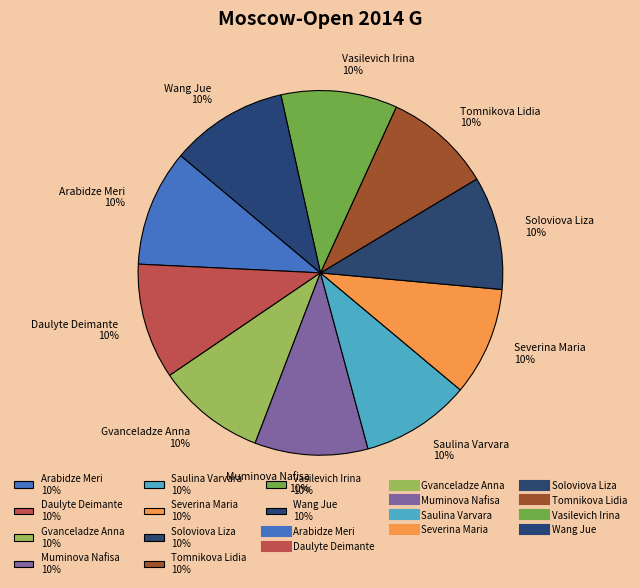

To the nearest percent, what portion does Arabidze Meri represent?

10%